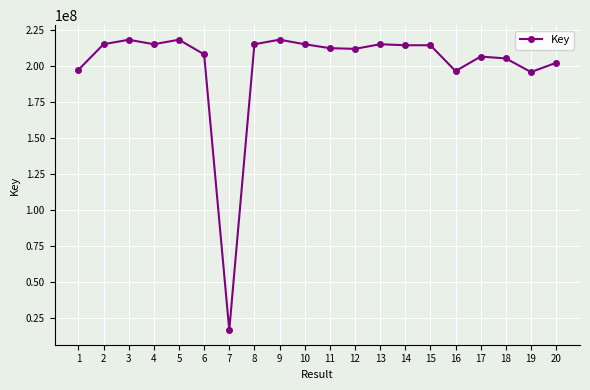

What is the difference between the second highest and second lowest values?

22460527